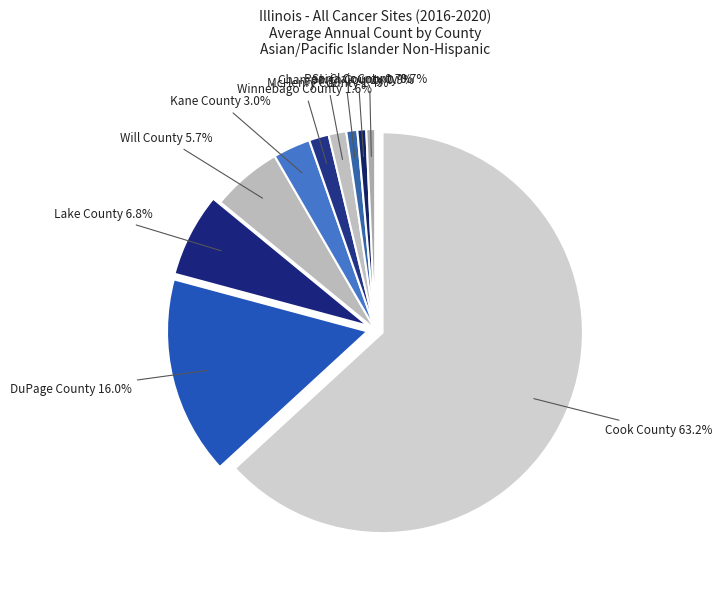

What is the change in value from Champaign County to St. Clair County?

-1